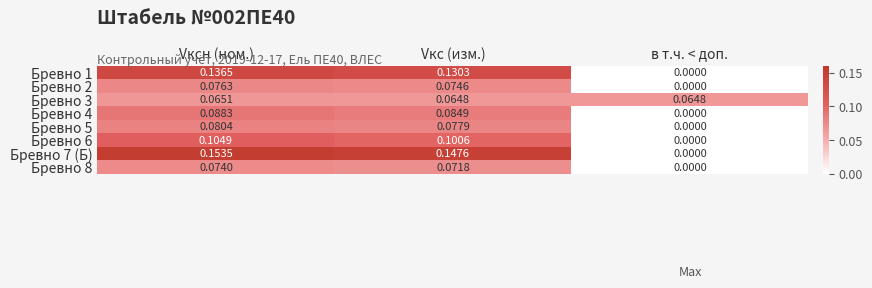

Is the value of Бревно 2 at в т.ч. < доп. greater than the value of Бревно 6 at Vксн (ном.)?

No